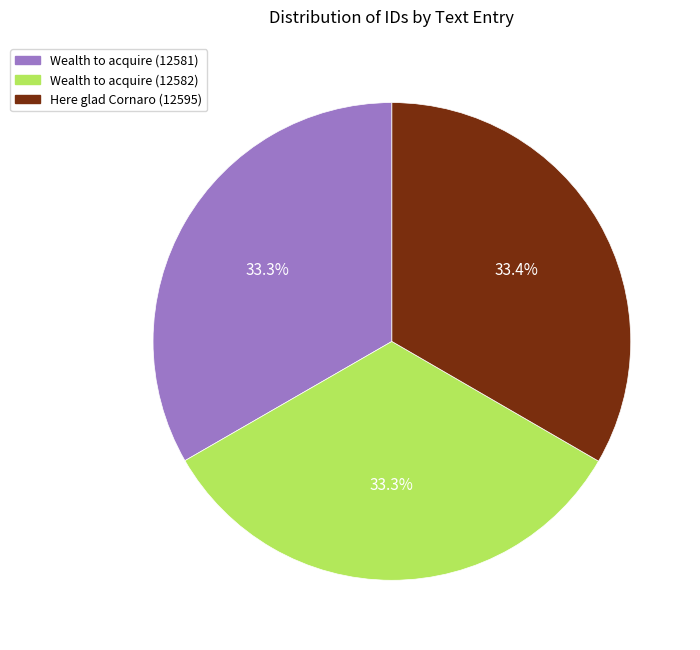

What percentage is the Wealth to acquire (12581) slice, to the nearest percent?

33%